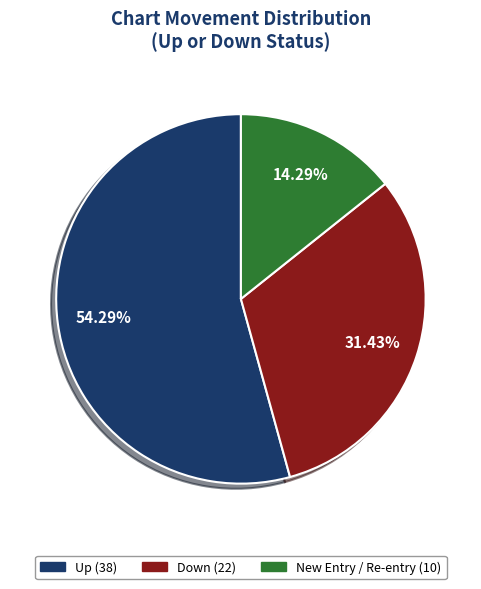

How many segments does this pie chart have?

3